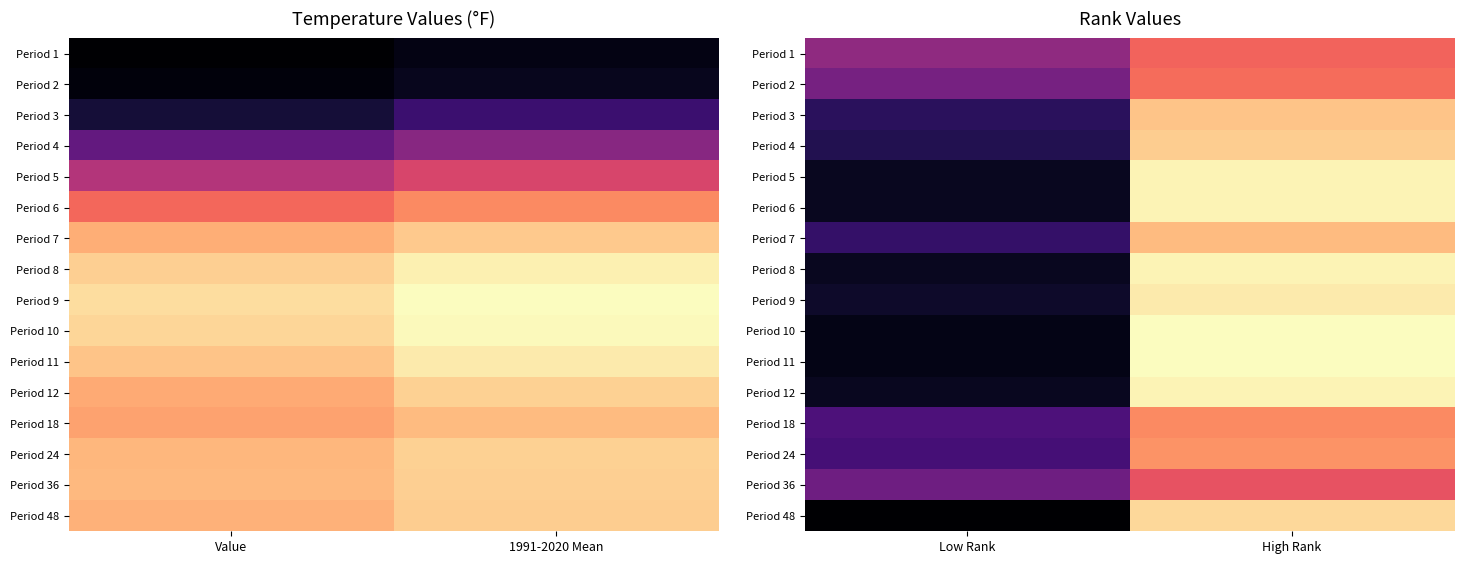

What is the spread (max minus min) of values at Low Rank?

20